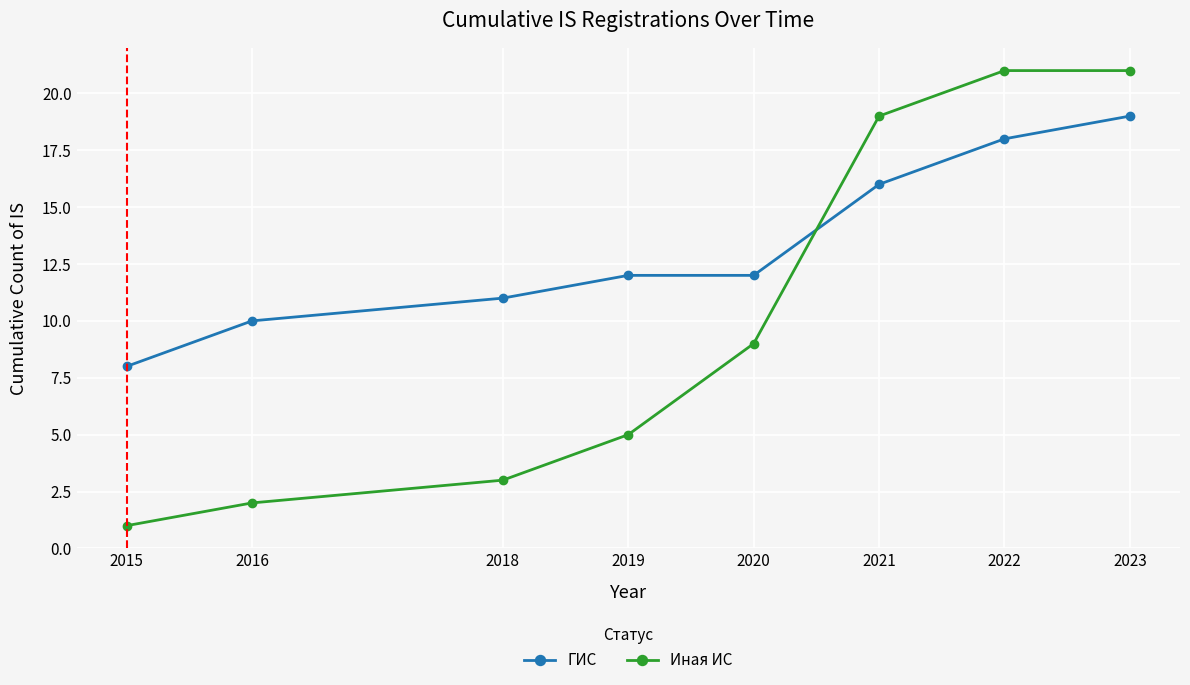

What is the sum of the ГИС values at 2020 and 2015?

20